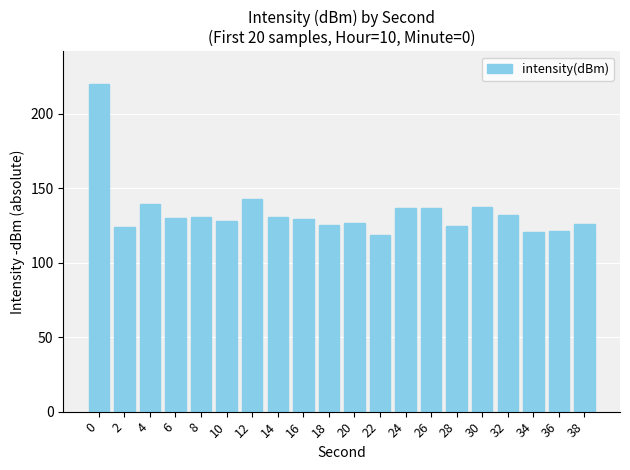

What is the sum of all values?

2682.7